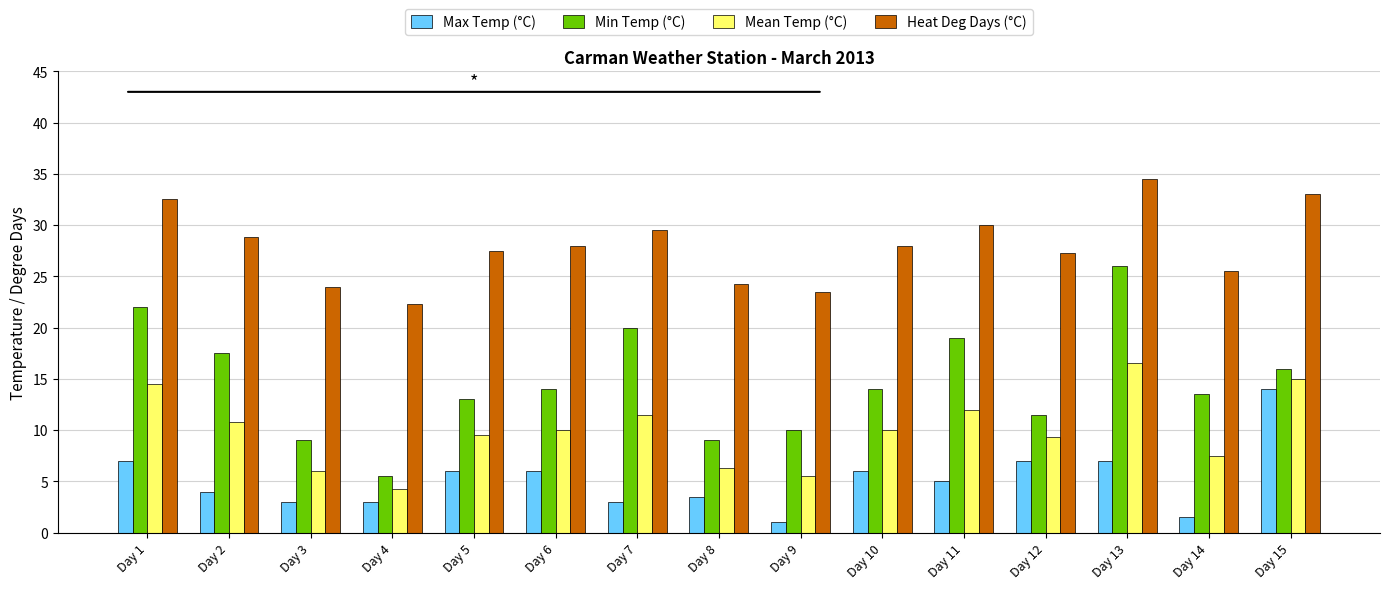

What is the spread (max minus min) of values at Day 7?

26.5